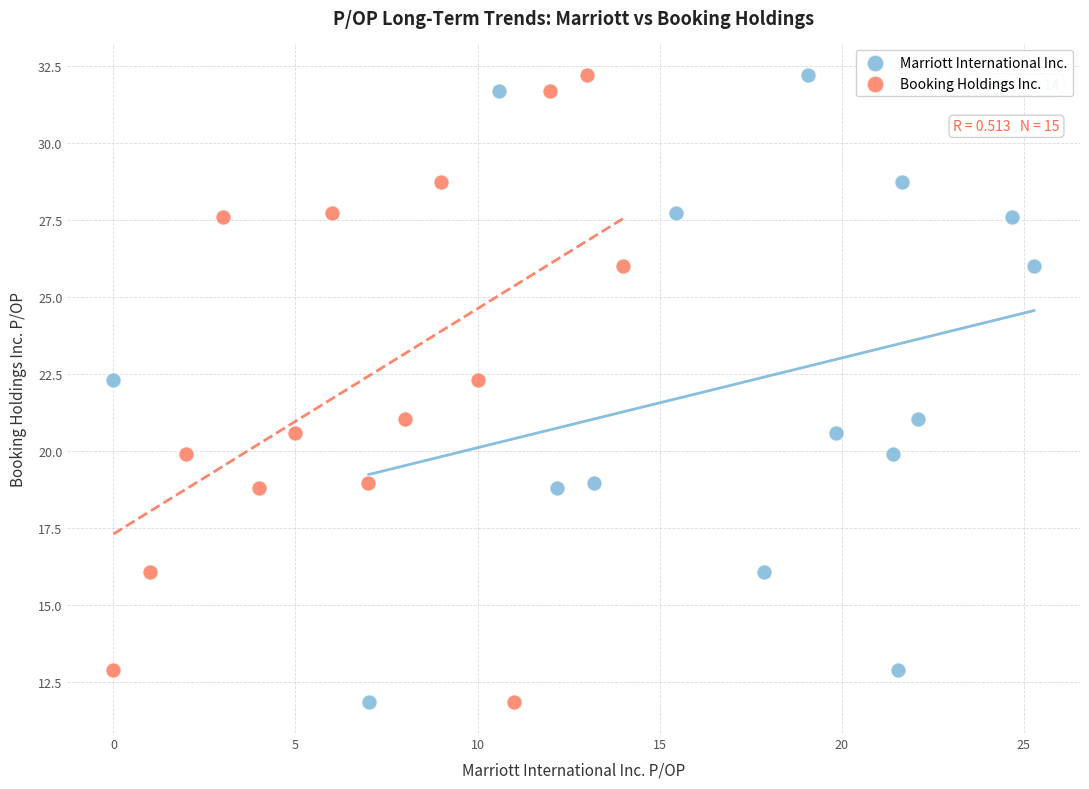

What are all the series names shown in the legend?

Marriott International Inc., Booking Holdings Inc.